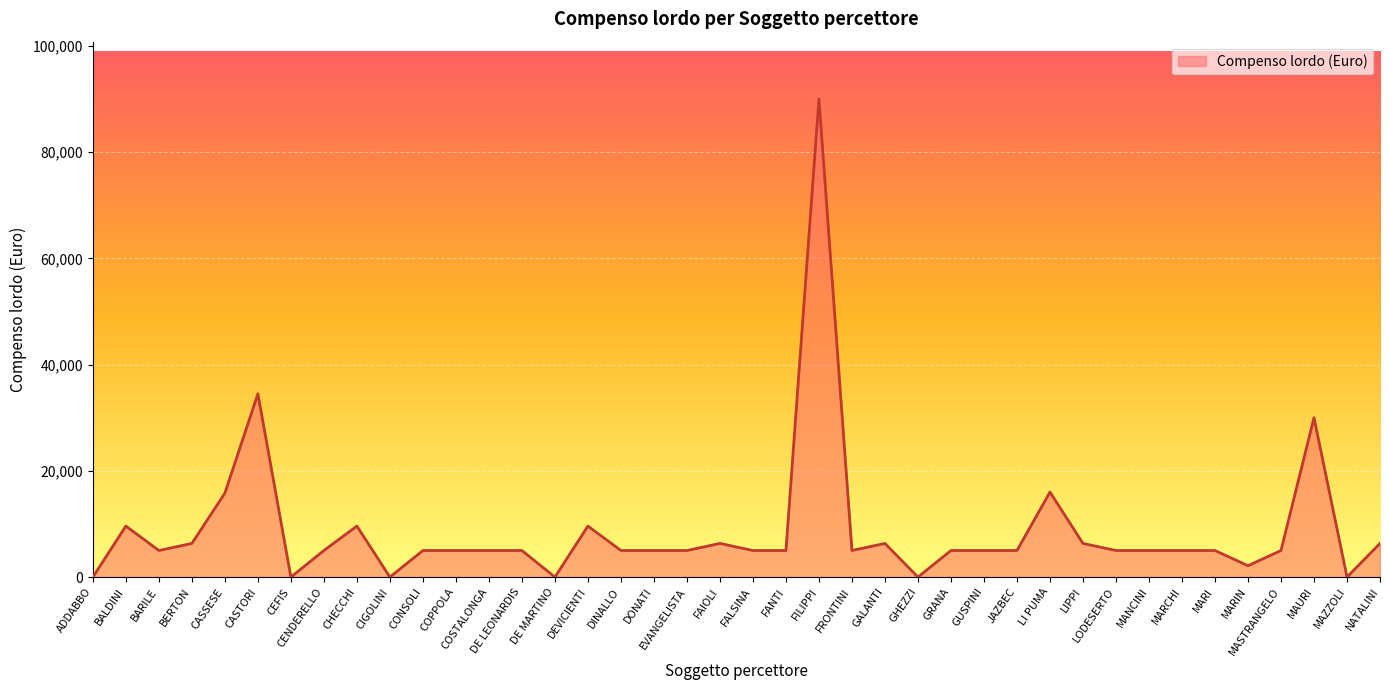

Read the value at DINALLO, to the nearest 50.

5000